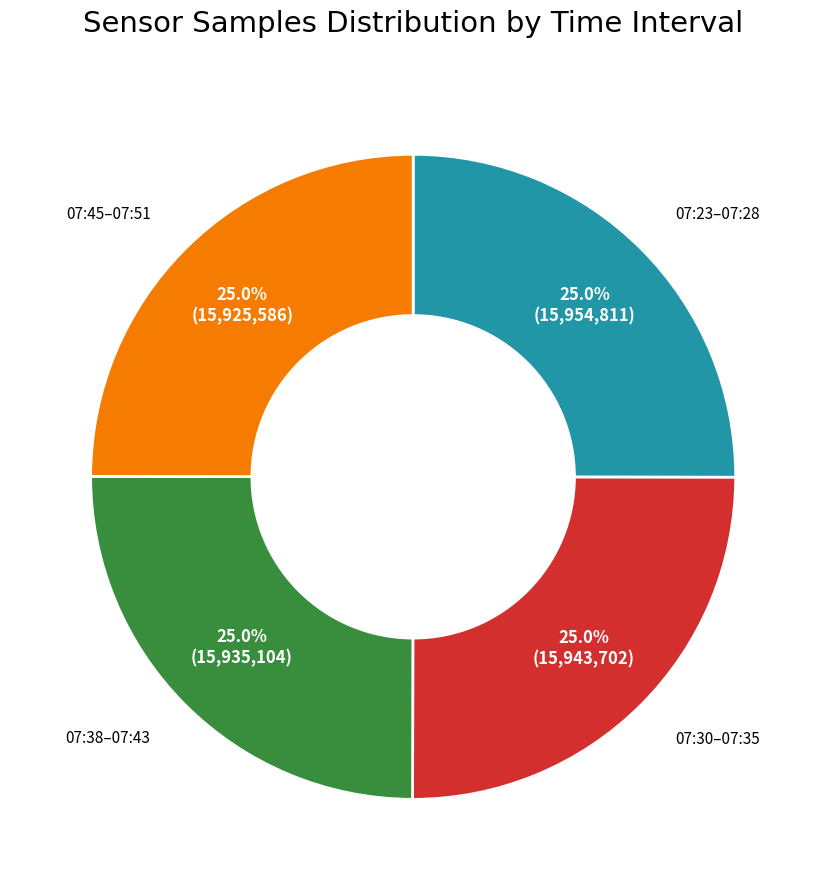

Count the number of slices in the pie.

4